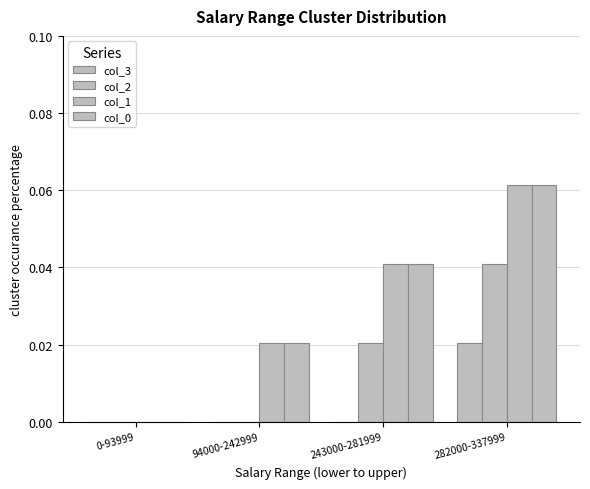

Reading left to right, extract all data points from this chart.

col_3: 0.0	0.0	0.0	0.0
col_2: 0.0	0.0	0.0	0.0
col_1: 0.0	0.0	0.0	0.1
col_0: 0.0	0.0	0.0	0.1